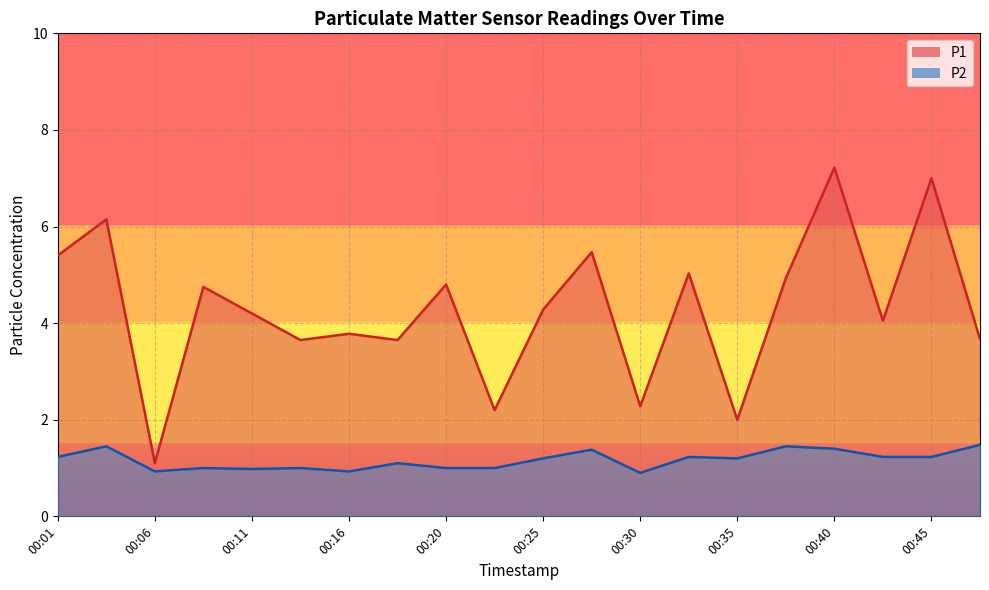

Reading left to right, what are all the values shown in this chart?

P1: 5.4	6.2	1.1	4.8	4.2	3.6	3.8	3.6	4.8	2.2	4.3	5.5	2.3	5.0	2.0	4.9	7.2	4.0	7.0	3.7
P2: 1.2	1.4	0.9	1.0	1.0	1.0	0.9	1.1	1.0	1.0	1.2	1.4	0.9	1.2	1.2	1.4	1.4	1.2	1.2	1.5